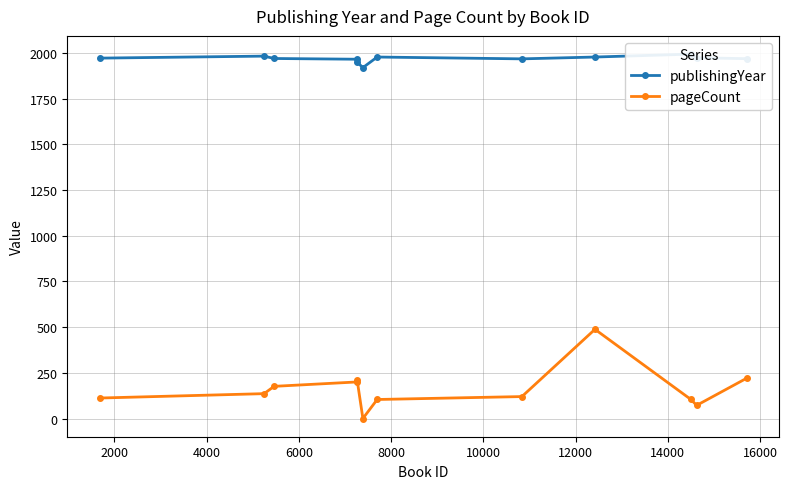

Reading right to left, list all the values displayed in this chart.

publishingYear: 1969	1974	1994	1978	1968	1978	1920	1950	1966	1970	1983	1972
pageCount: 220	72	104	488	120	104	0	210	200	176	136	112